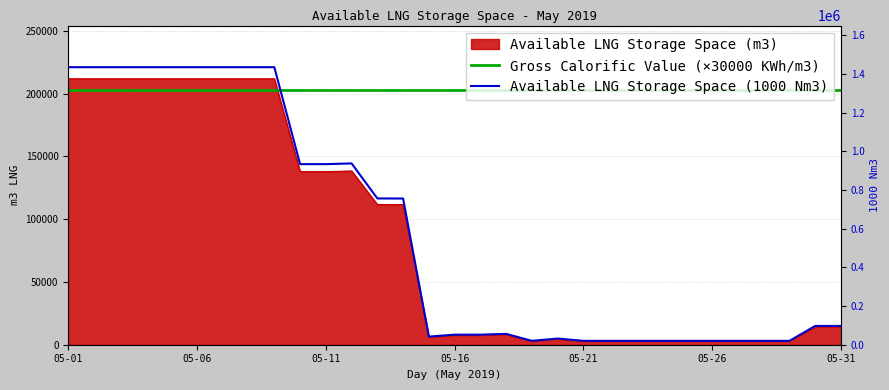

What is the smallest value displayed?

20059